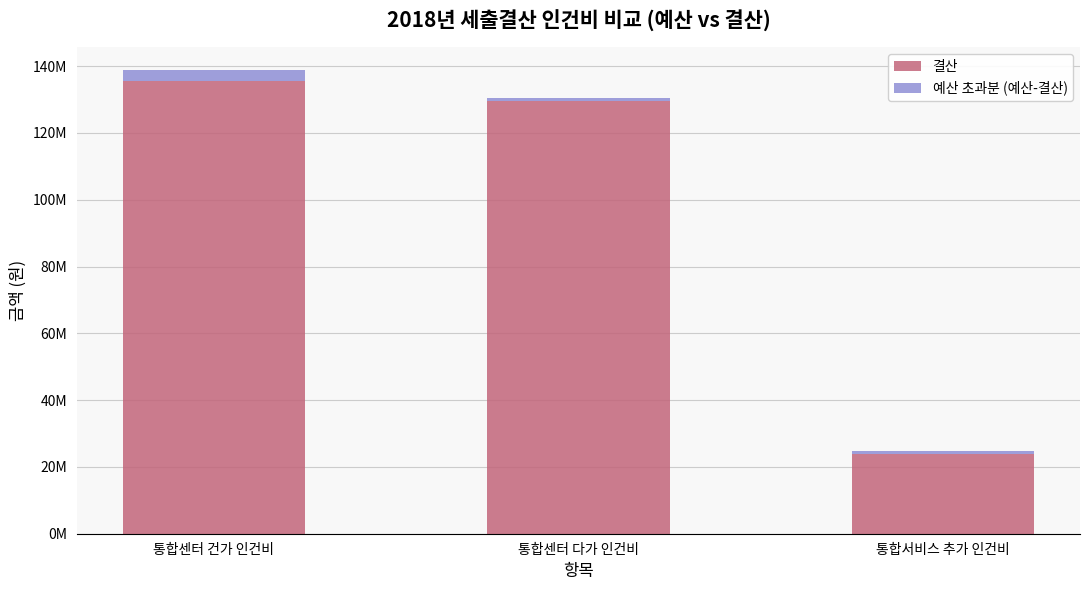

What are all the series names shown in the legend?

결산, 예산 초과분 (예산-결산)